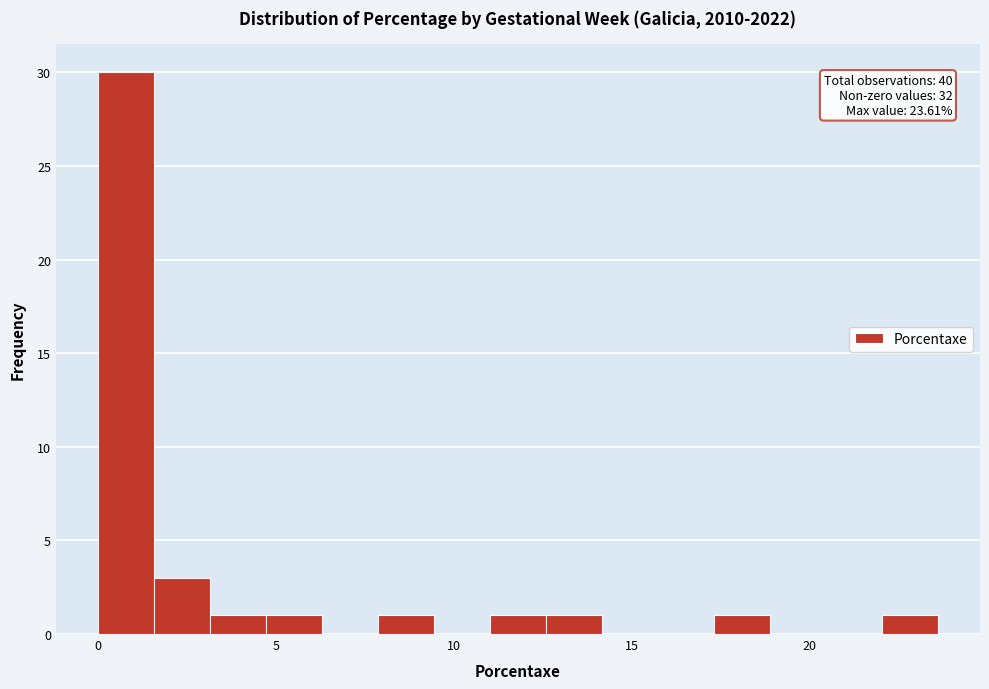

Around what value on the x-axis is the tallest bar? Give the approximate position of its centre, as read against the axis.

1.0